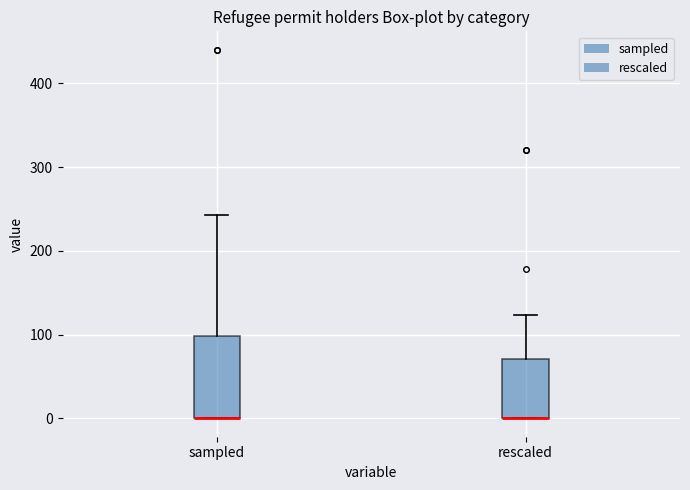

Where is the lower edge of the box for sampled on the y-axis? The values are not printed on the chart, so give them approximately, as read against the axis.

0